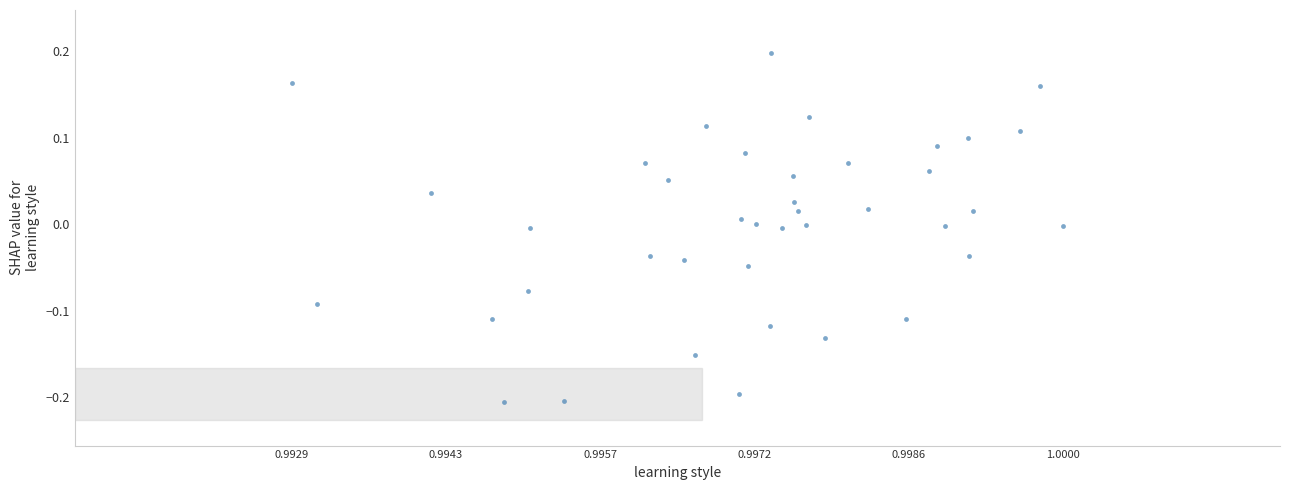

How many points are shown in the scatter plot?

40